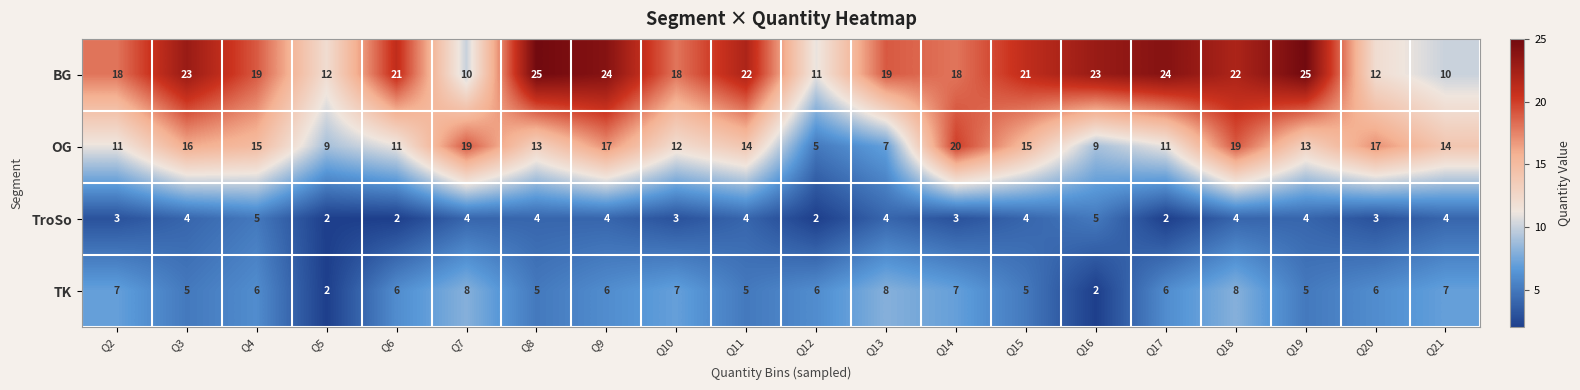

List the series in order of their peak value, highest first.

BG, OG, TK, TroSo